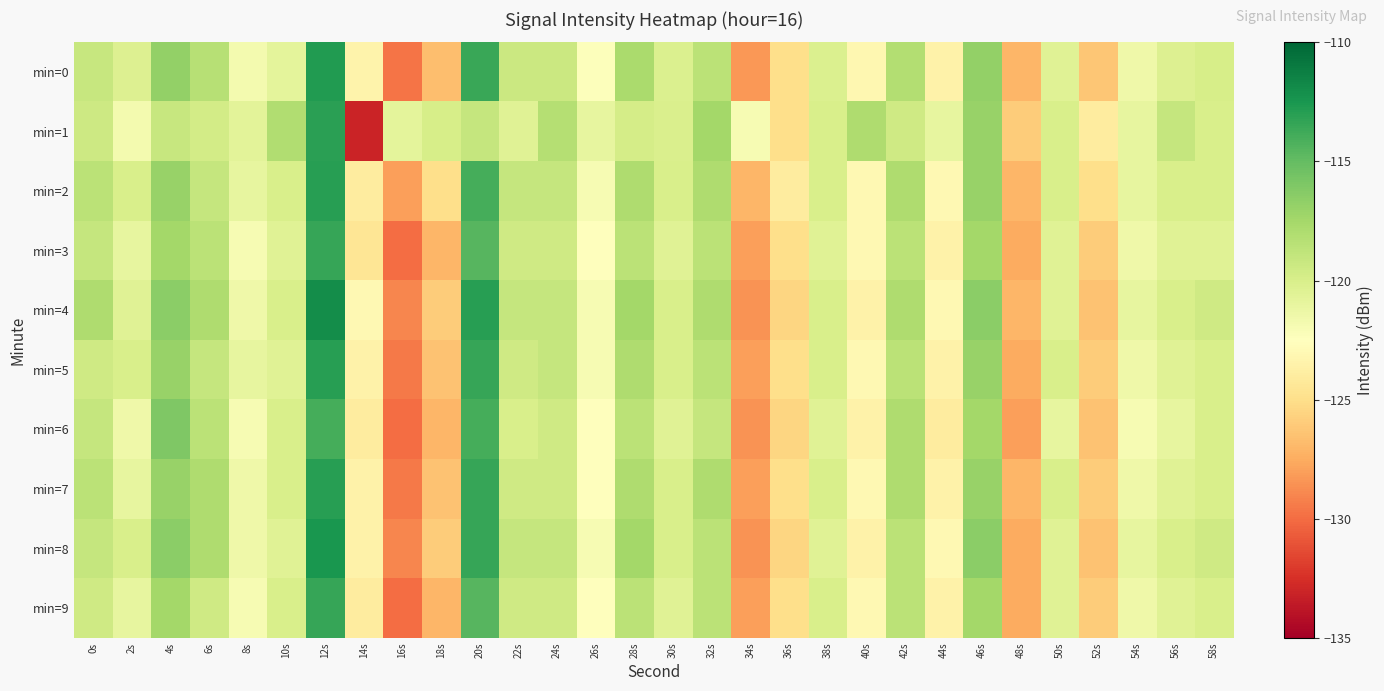

Reading left to right, transcribe all the data shown in this chart.

min=0: 0s=-119.1	2s=-120.3	4s=-116.7	6s=-118.4	8s=-121.8	10s=-120.8	12s=-112.7	14s=-123.4	16s=-129.6	18s=-126.7	20s=-113.6	22s=-119.3	24s=-119.3	26s=-122.4	28s=-117.8	30s=-120.3	32s=-118.5	34s=-128.3	36s=-125.0	38s=-120.2	40s=-123.1	42s=-118.2	44s=-123.5	46s=-116.7	48s=-127.0	50s=-120.5	52s=-126.3	54s=-121.4	56s=-120.3	58s=-119.9
min=1: 0s=-119.4	2s=-121.8	4s=-119.1	6s=-119.7	8s=-120.7	10s=-118.1	12s=-113.1	14s=-133.0	16s=-120.8	18s=-120.0	20s=-119.0	22s=-120.5	24s=-118.3	26s=-121.0	28s=-119.8	30s=-120.1	32s=-117.5	34s=-122.0	36s=-125.0	38s=-120.0	40s=-118.0	42s=-119.5	44s=-121.0	46s=-117.0	48s=-126.0	50s=-120.0	52s=-124.0	54s=-121.0	56s=-119.0	58s=-120.0
min=2: 0s=-118.5	2s=-120.0	4s=-117.0	6s=-119.0	8s=-121.0	10s=-120.0	12s=-113.0	14s=-124.0	16s=-128.0	18s=-125.0	20s=-114.0	22s=-119.0	24s=-119.0	26s=-122.0	28s=-118.0	30s=-120.0	32s=-118.0	34s=-127.0	36s=-124.0	38s=-120.0	40s=-123.0	42s=-118.0	44s=-123.0	46s=-117.0	48s=-127.0	50s=-120.0	52s=-125.0	54s=-121.0	56s=-120.0	58s=-120.0
min=3: 0s=-119.0	2s=-121.0	4s=-117.5	6s=-118.5	8s=-122.0	10s=-120.5	12s=-113.5	14s=-124.5	16s=-130.0	18s=-127.0	20s=-114.5	22s=-119.5	24s=-119.5	26s=-122.5	28s=-118.5	30s=-120.5	32s=-118.5	34s=-128.0	36s=-125.0	38s=-120.5	40s=-123.0	42s=-118.5	44s=-123.5	46s=-117.5	48s=-127.5	50s=-120.5	52s=-126.0	54s=-121.5	56s=-120.5	58s=-120.5
min=4: 0s=-118.0	2s=-120.5	4s=-116.5	6s=-118.0	8s=-121.5	10s=-120.0	12s=-112.0	14s=-123.0	16s=-129.0	18s=-126.0	20s=-113.0	22s=-119.0	24s=-119.0	26s=-122.0	28s=-117.5	30s=-120.0	32s=-118.0	34s=-128.5	36s=-125.5	38s=-120.0	40s=-123.5	42s=-118.0	44s=-123.0	46s=-116.5	48s=-127.0	50s=-120.5	52s=-126.5	54s=-121.0	56s=-120.0	58s=-119.5
min=5: 0s=-119.5	2s=-120.0	4s=-117.0	6s=-119.0	8s=-121.0	10s=-120.5	12s=-113.0	14s=-123.5	16s=-129.5	18s=-126.5	20s=-113.5	22s=-119.5	24s=-119.0	26s=-122.0	28s=-118.0	30s=-120.0	32s=-118.5	34s=-128.0	36s=-125.0	38s=-120.0	40s=-123.0	42s=-118.5	44s=-123.5	46s=-117.0	48s=-127.5	50s=-120.0	52s=-126.0	54s=-121.5	56s=-120.5	58s=-120.0
min=6: 0s=-119.0	2s=-121.5	4s=-116.0	6s=-118.5	8s=-122.0	10s=-120.0	12s=-114.0	14s=-124.0	16s=-130.0	18s=-127.0	20s=-114.0	22s=-120.0	24s=-119.5	26s=-122.5	28s=-118.5	30s=-120.5	32s=-119.0	34s=-128.5	36s=-125.5	38s=-120.5	40s=-123.5	42s=-118.0	44s=-124.0	46s=-117.5	48s=-128.0	50s=-121.0	52s=-126.5	54s=-122.0	56s=-121.0	58s=-120.0
min=7: 0s=-118.5	2s=-121.0	4s=-117.0	6s=-118.0	8s=-121.5	10s=-120.0	12s=-113.0	14s=-123.5	16s=-129.5	18s=-126.5	20s=-113.5	22s=-119.5	24s=-119.5	26s=-122.5	28s=-118.0	30s=-120.0	32s=-118.0	34s=-128.0	36s=-125.0	38s=-120.0	40s=-123.0	42s=-118.0	44s=-123.5	46s=-117.0	48s=-127.0	50s=-120.0	52s=-126.0	54s=-121.5	56s=-120.5	58s=-120.0
min=8: 0s=-119.0	2s=-120.0	4s=-116.5	6s=-118.0	8s=-121.5	10s=-120.5	12s=-112.5	14s=-123.5	16s=-129.0	18s=-126.0	20s=-113.5	22s=-119.0	24s=-119.0	26s=-122.0	28s=-117.5	30s=-120.0	32s=-118.5	34s=-128.5	36s=-125.5	38s=-120.5	40s=-123.5	42s=-118.5	44s=-123.0	46s=-116.5	48s=-127.5	50s=-120.5	52s=-126.5	54s=-121.0	56s=-120.0	58s=-119.5
min=9: 0s=-119.5	2s=-121.0	4s=-117.5	6s=-119.5	8s=-122.0	10s=-120.0	12s=-113.5	14s=-124.0	16s=-130.0	18s=-127.0	20s=-114.5	22s=-119.5	24s=-119.5	26s=-122.5	28s=-118.5	30s=-120.5	32s=-118.5	34s=-128.0	36s=-125.0	38s=-120.0	40s=-123.0	42s=-118.5	44s=-123.5	46s=-117.5	48s=-127.5	50s=-120.5	52s=-126.0	54s=-121.5	56s=-120.5	58s=-120.0